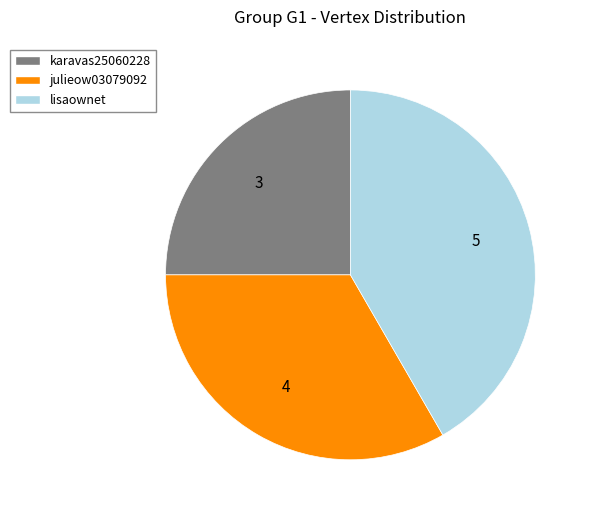

Which slice is the largest?

lisaownet